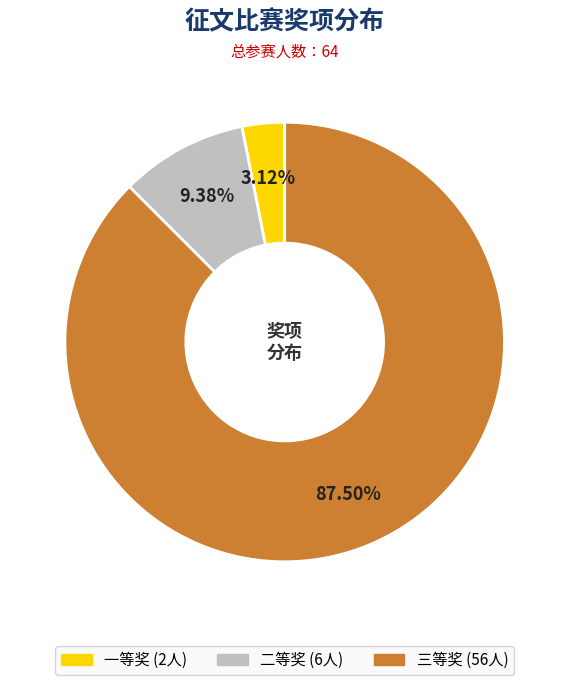

Count the number of slices in the pie.

3